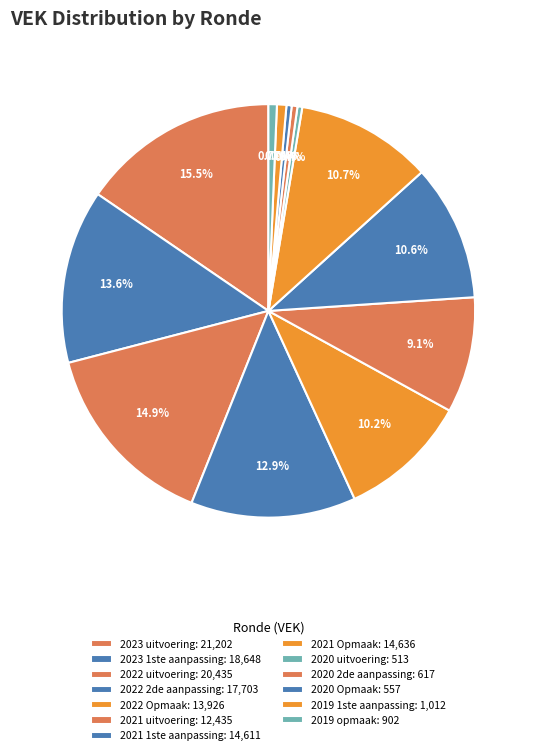

True or false: 2022 2de aanpassing accounts for 13% of the total.

True